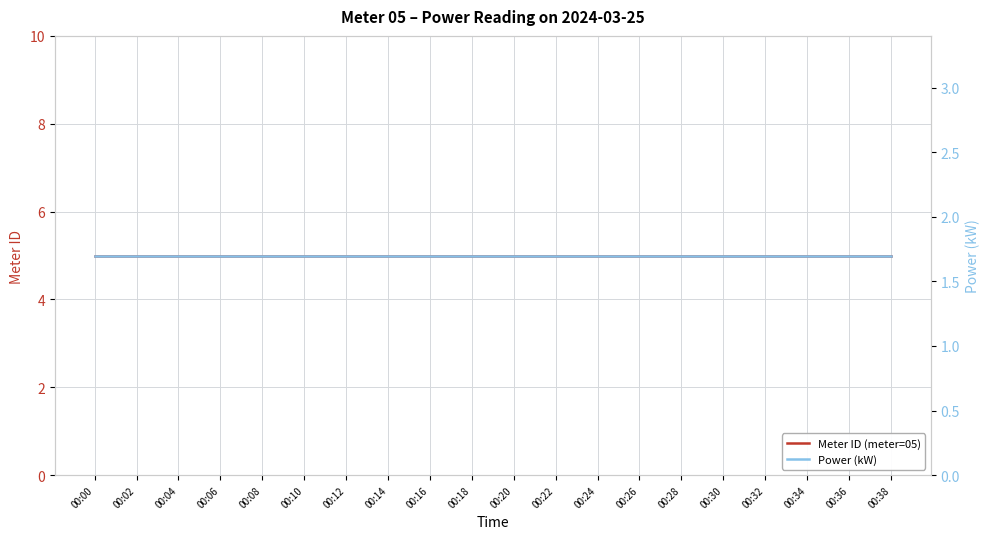

What is the total value across all series at 00:22?

6.7